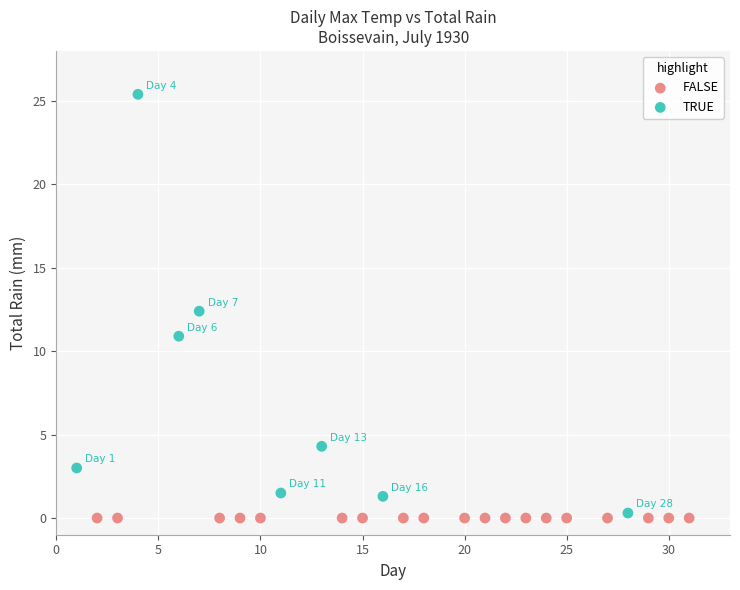

Which series reaches the maximum Y coordinate?

TRUE